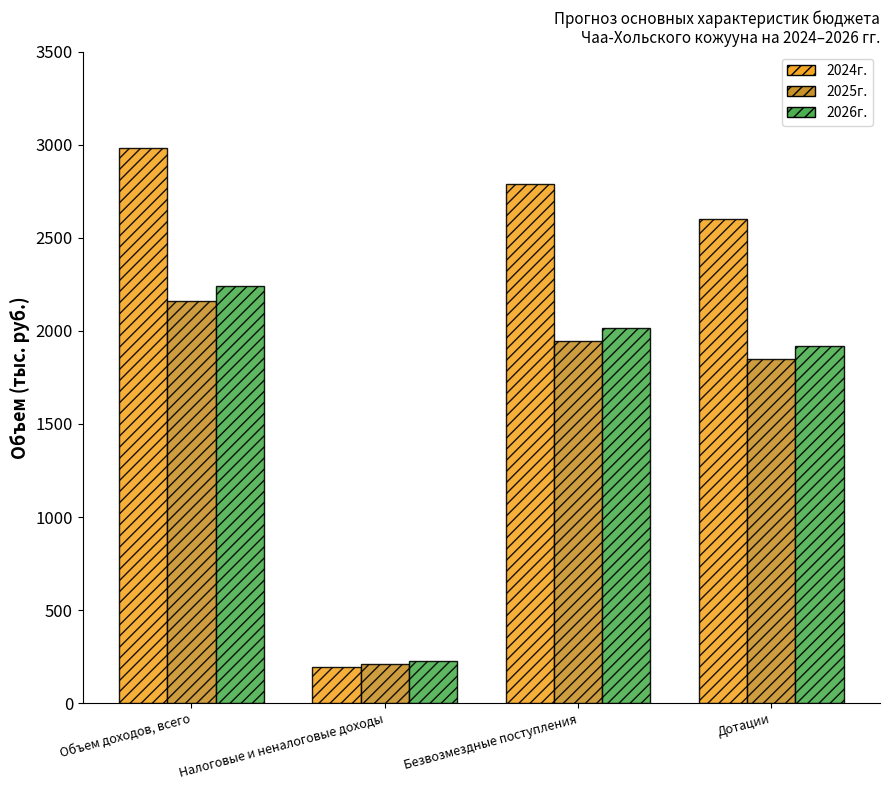

True or false: 2025г. has a value of 68.3 at Налоговые и неналоговые доходы.

False